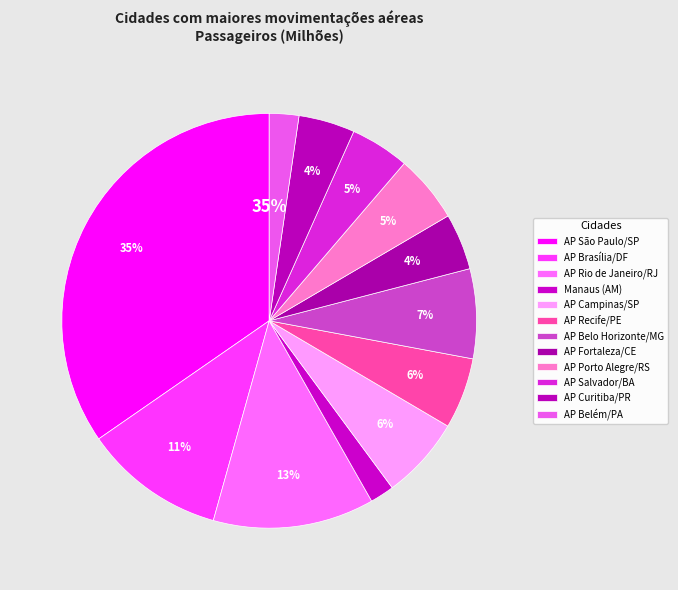

True or false: AP Fortaleza/CE accounts for 19% of the total.

False